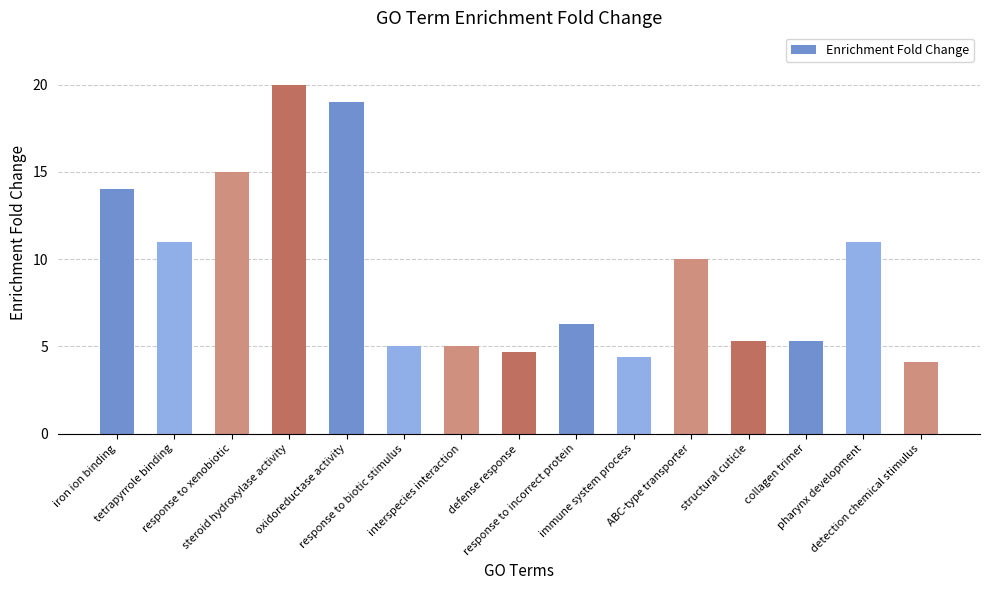

Approximately how many times larger is the value at ABC-type transporter compared to collagen trimer?

1.9